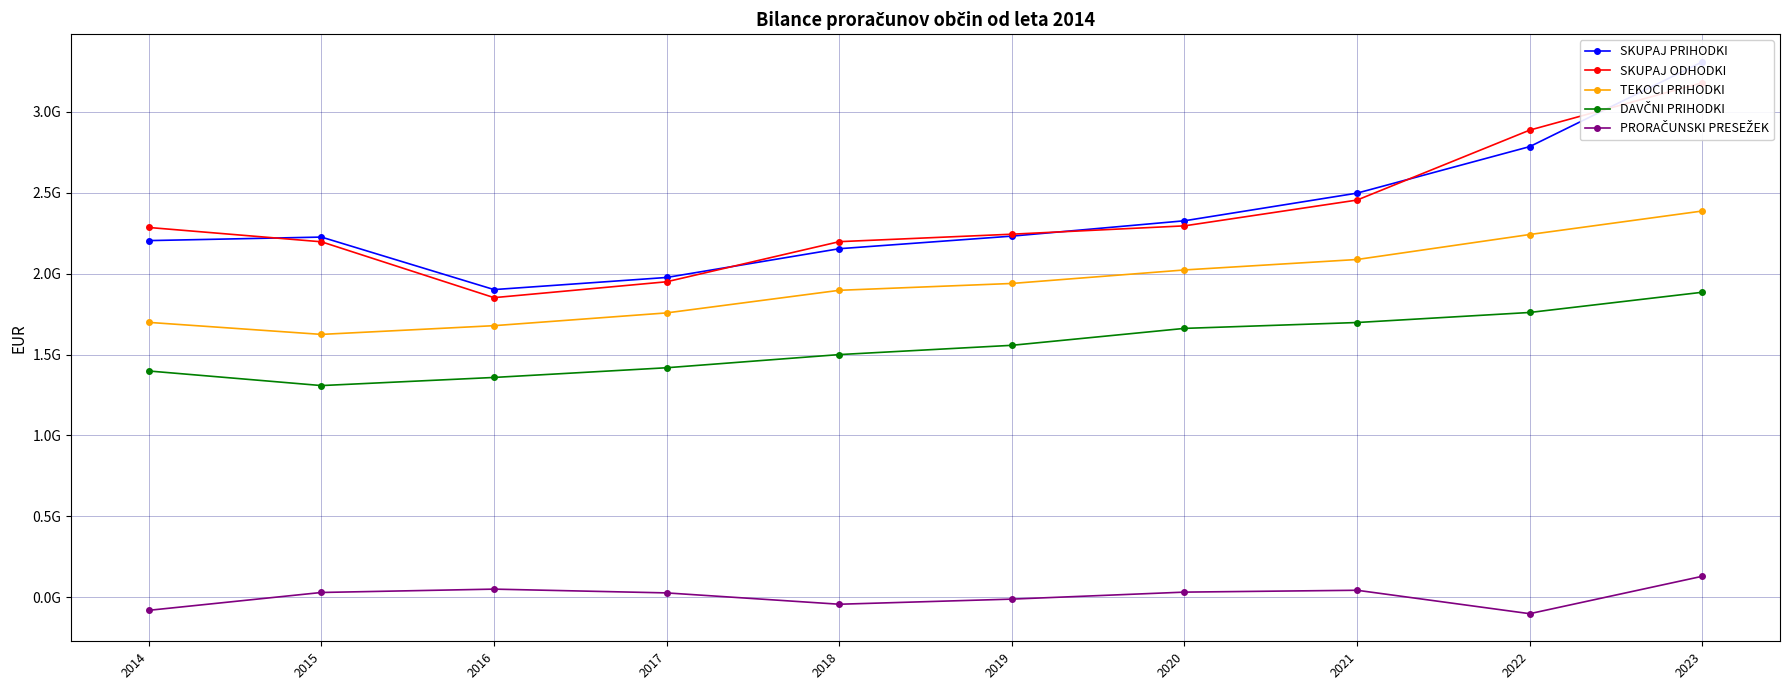

What is the average value of the SKUPAJ ODHODKI series?

2354620068